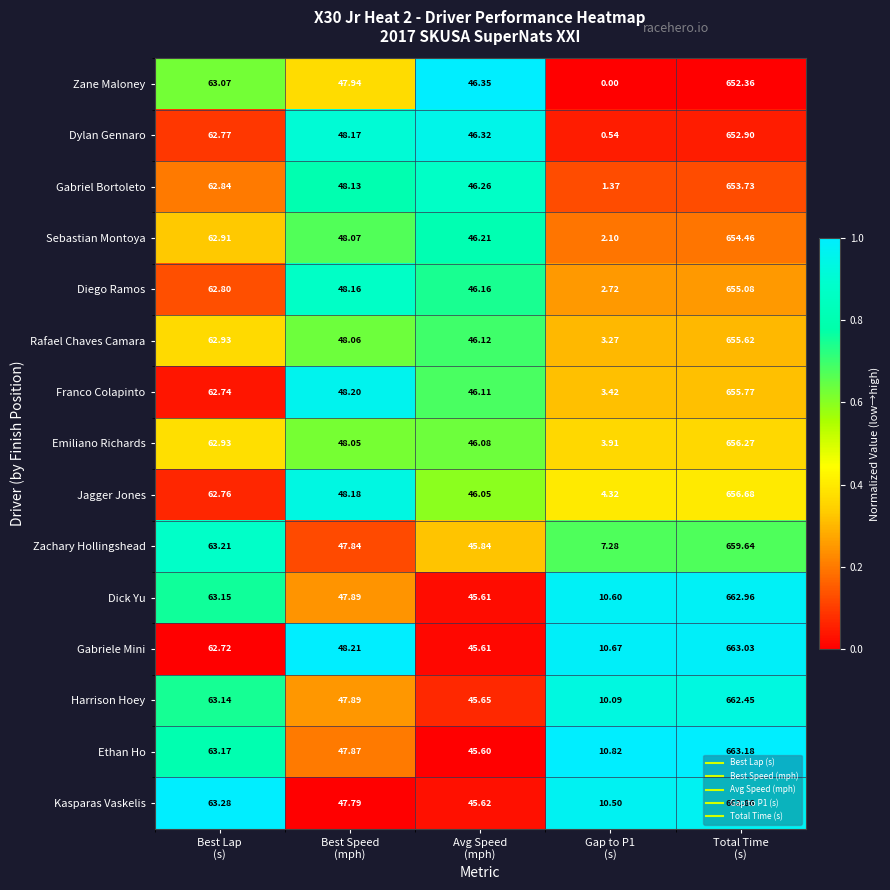

Count the number of categories in the chart.

5